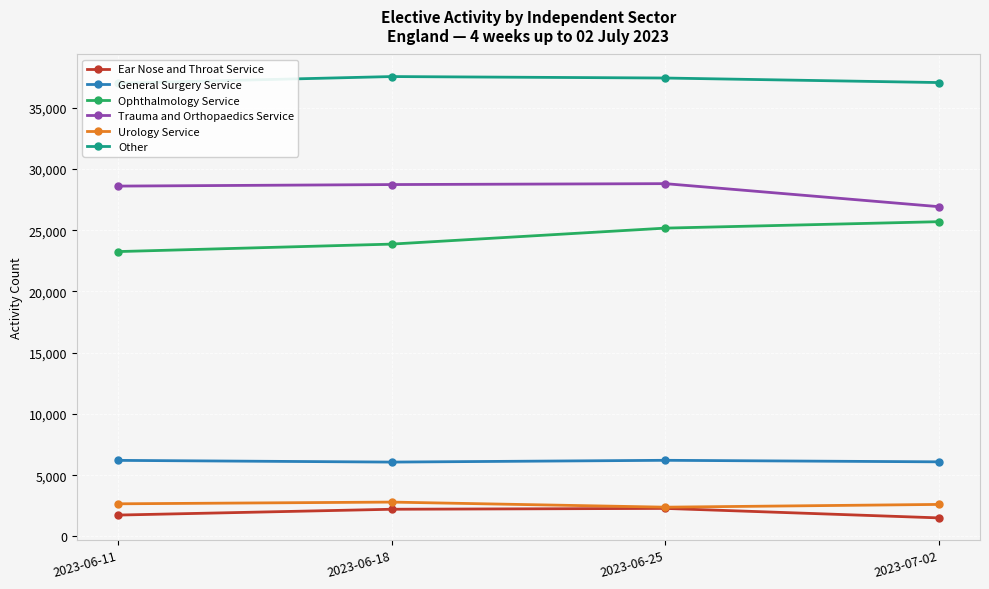

What is the sum of all Urology Service values?

10475